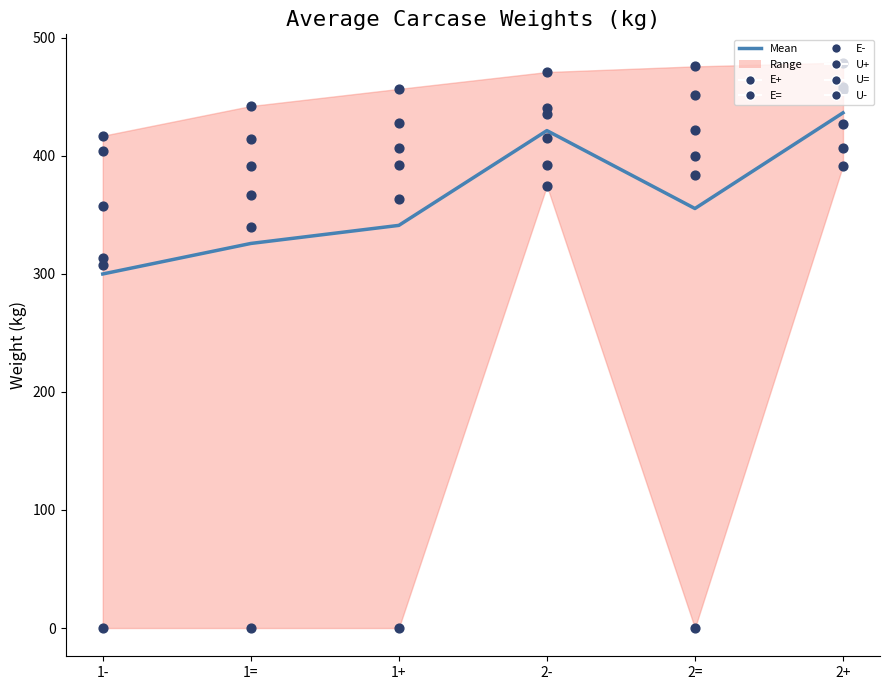

What is the total value across all series at 2-?

2528.4